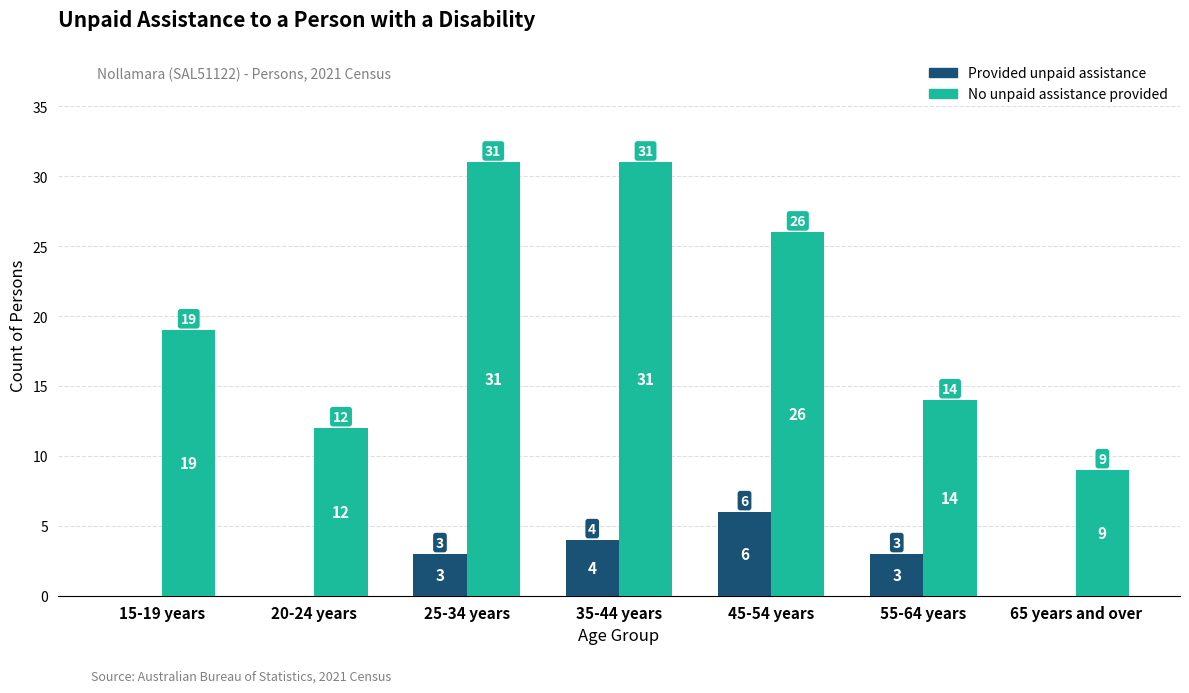

What is the sum of all No unpaid assistance provided values?

142